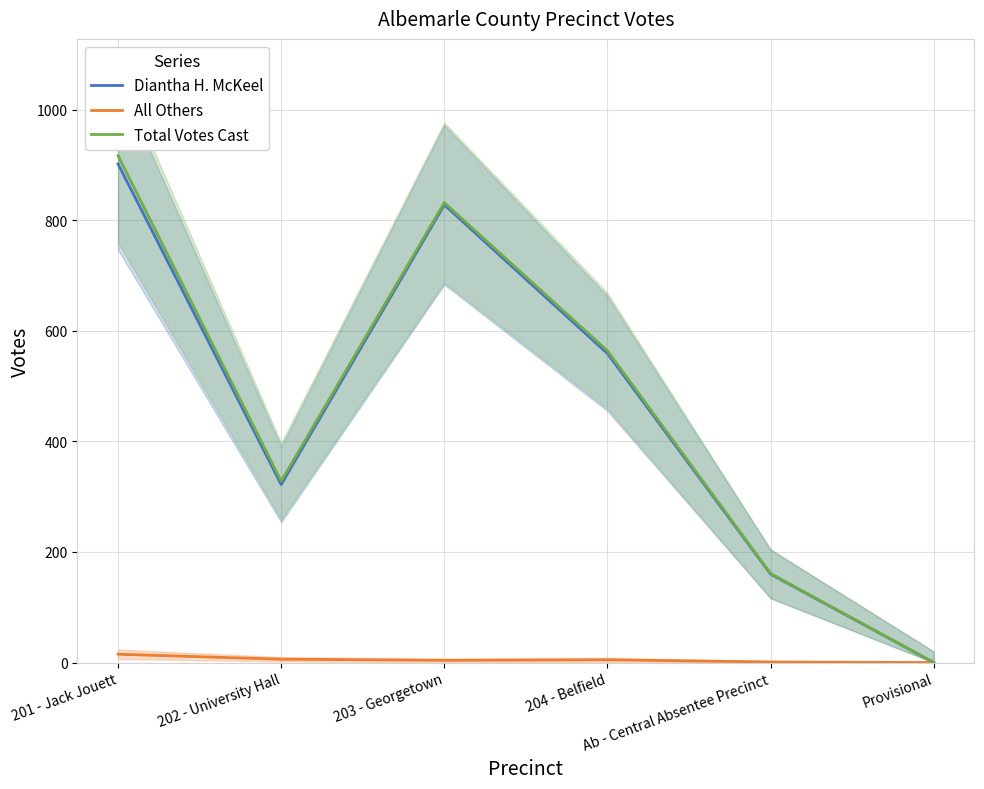

How many data points in All Others are less than 5?

3